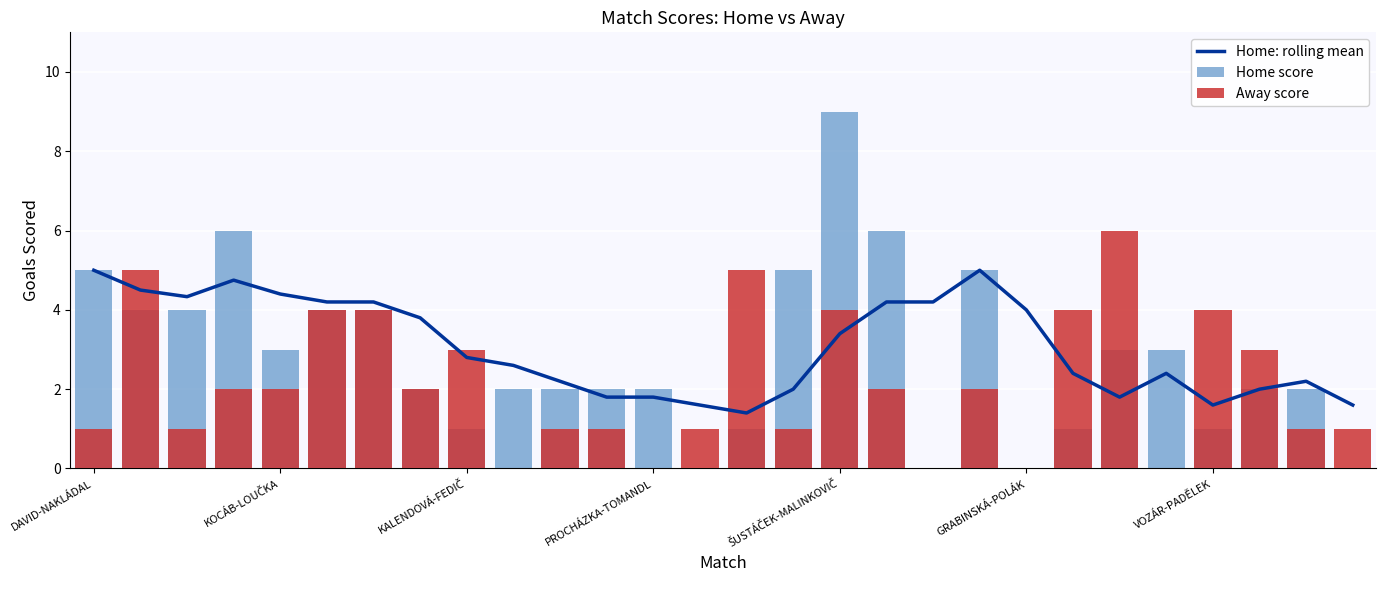

How many series are shown in this chart?

3